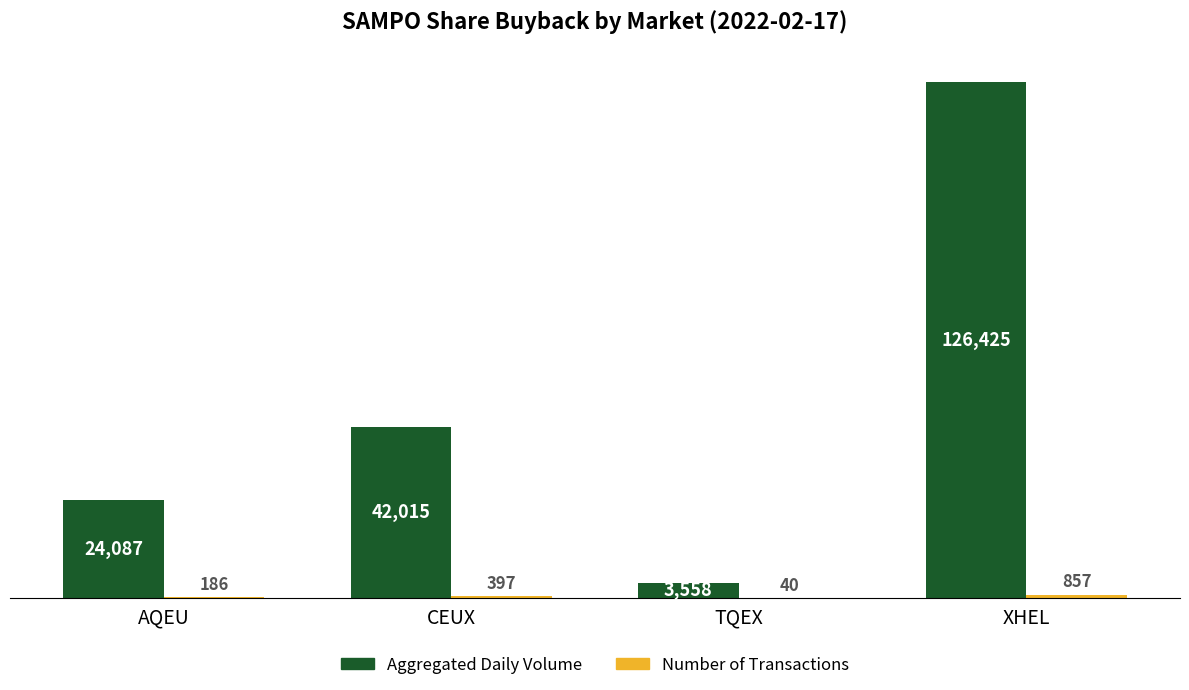

Which series changed the most between CEUX and TQEX?

Aggregated Daily Volume